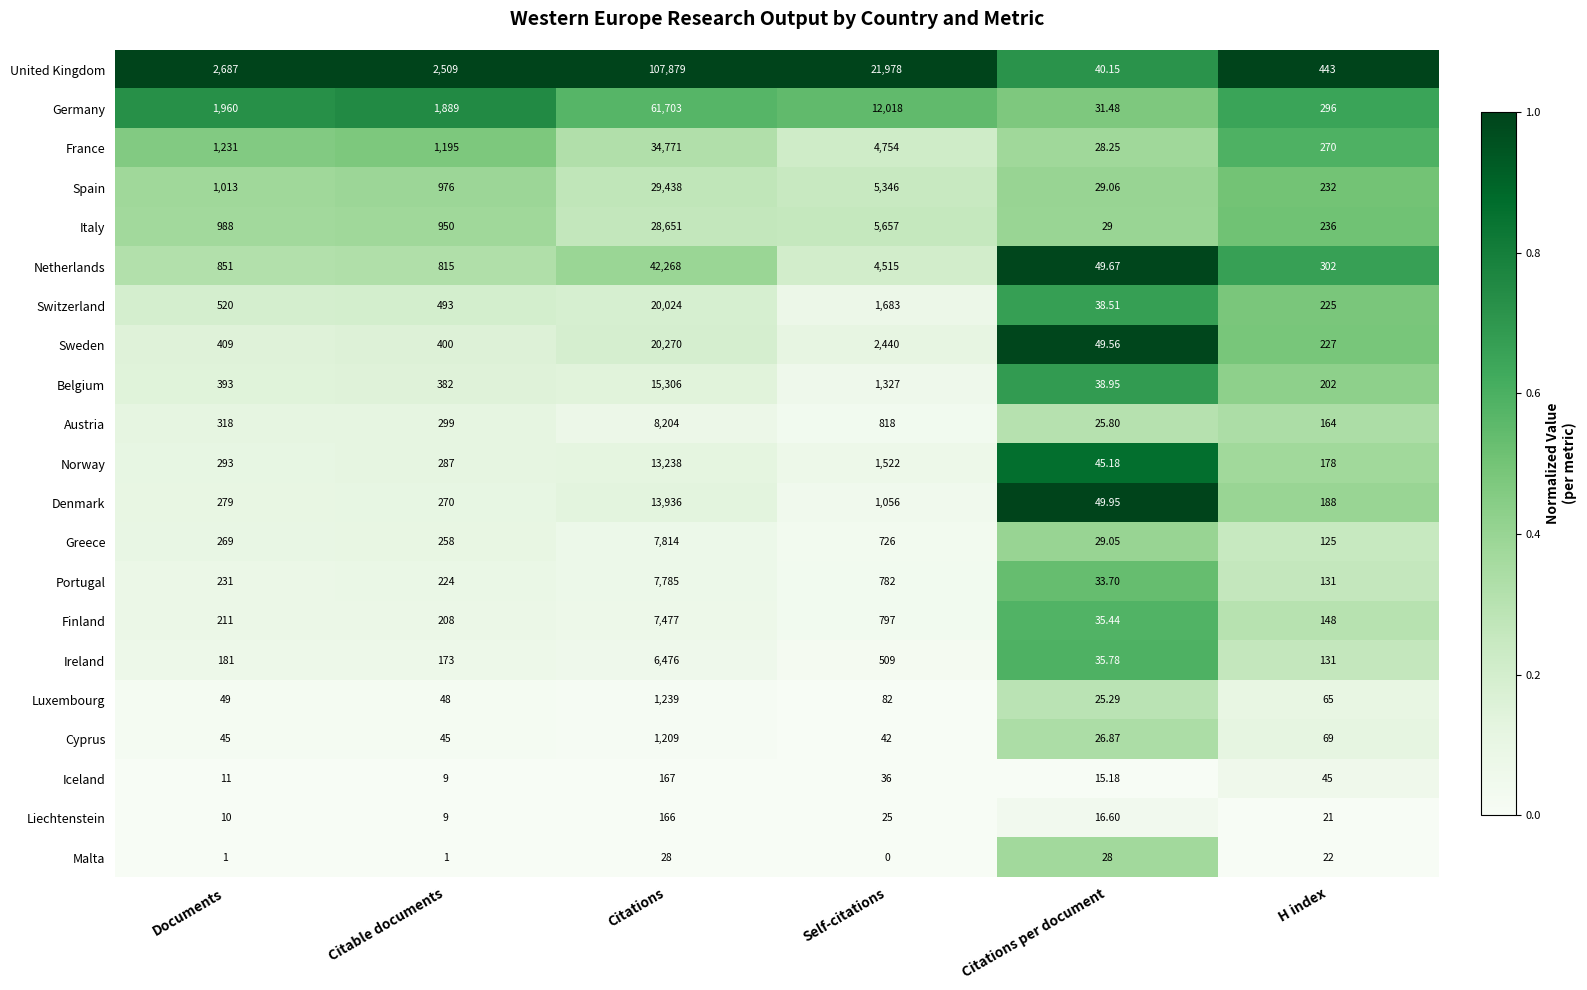

List the series in order of their peak value, highest first.

United Kingdom, Germany, Netherlands, France, Spain, Italy, Sweden, Switzerland, Belgium, Denmark, Norway, Austria, Greece, Portugal, Finland, Ireland, Luxembourg, Cyprus, Iceland, Liechtenstein, Malta